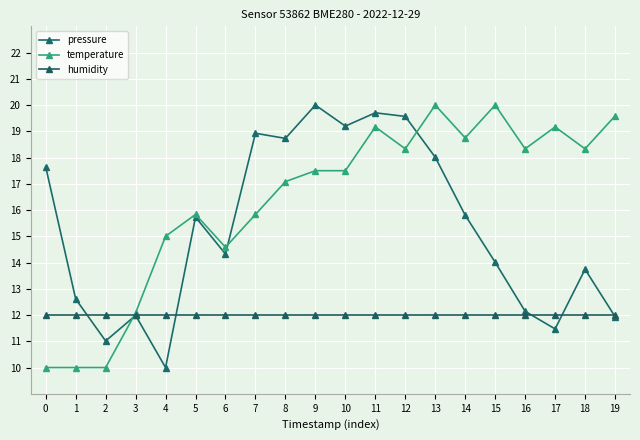

What is the difference between the highest and lowest values at 9?

8.0